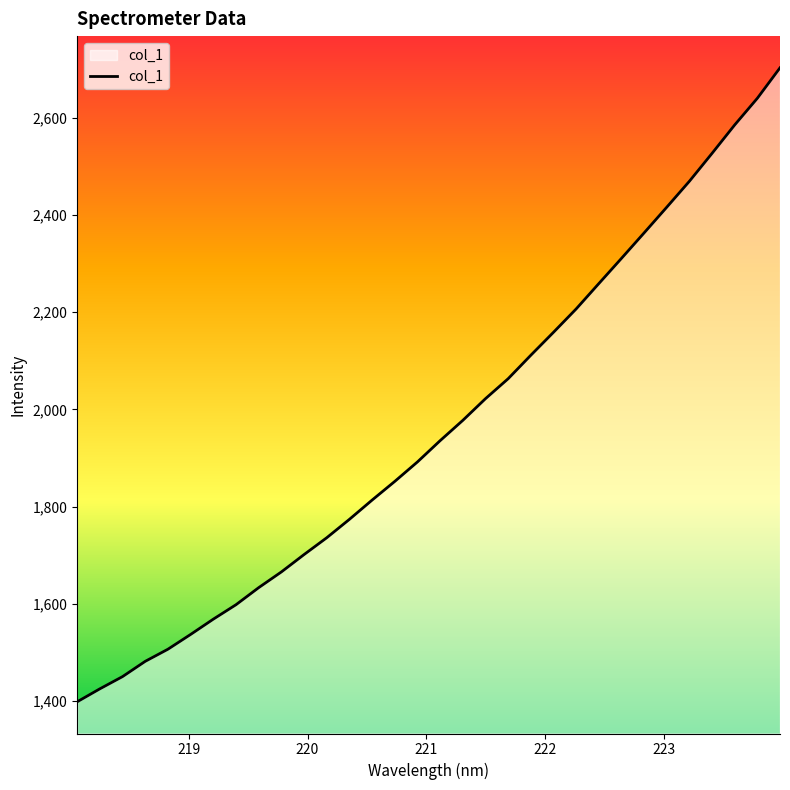

What is the maximum value shown in the chart?

2702.8